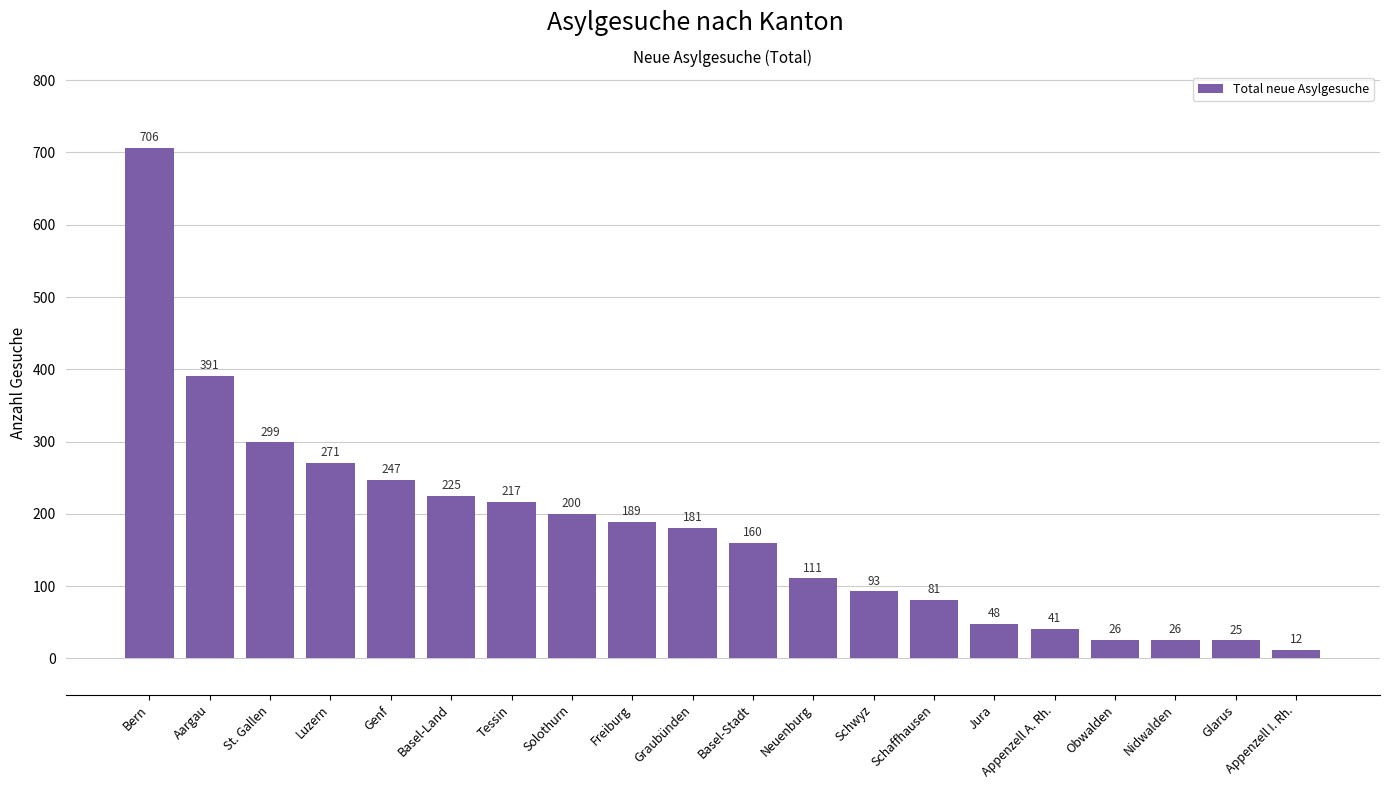

Where is the data nearest to the value 359?

Aargau